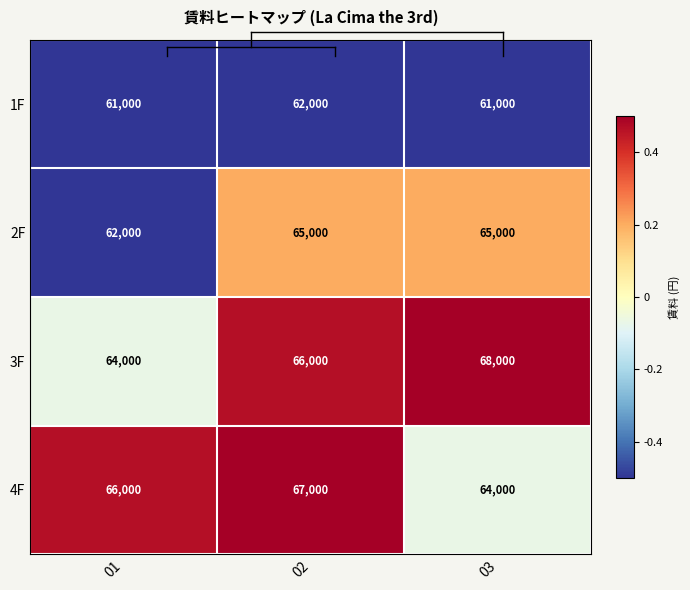

How many data points in 2F are less than 65000?

1